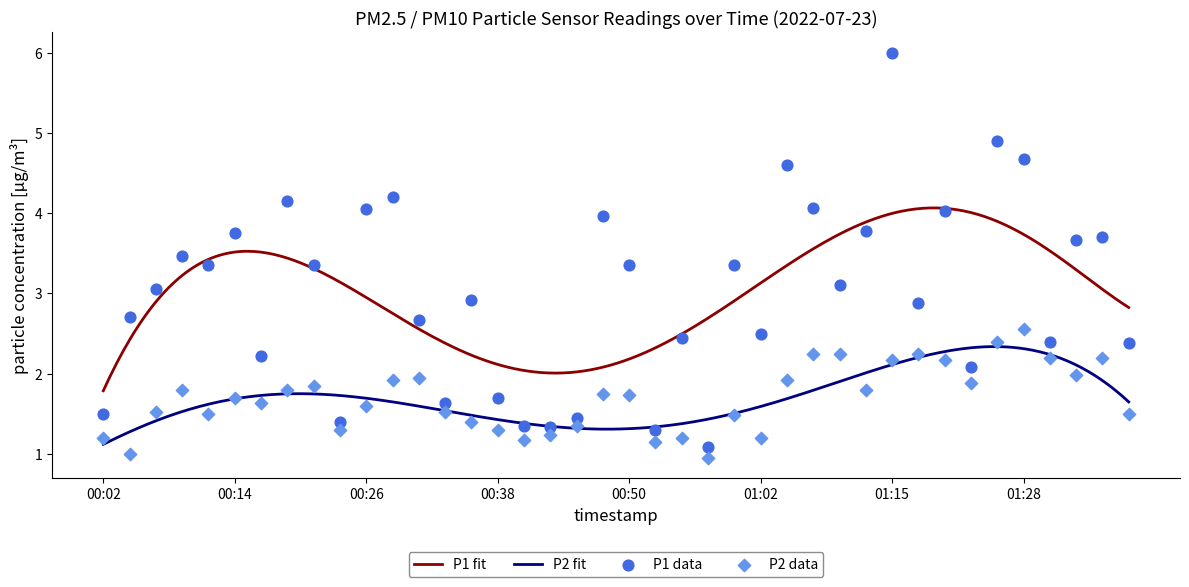

Which series contains the highest Y value?

P1